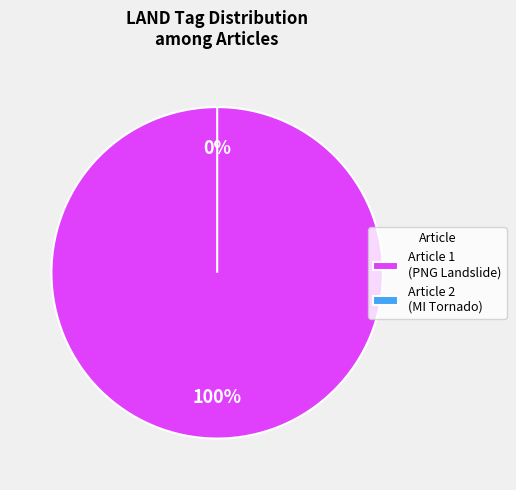

Does any single category account for the majority?

Yes